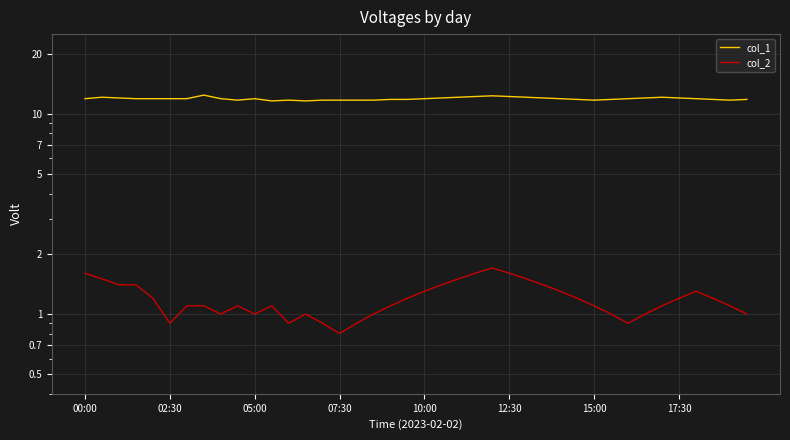

Where is col_1 nearest to the value 12?

05:00